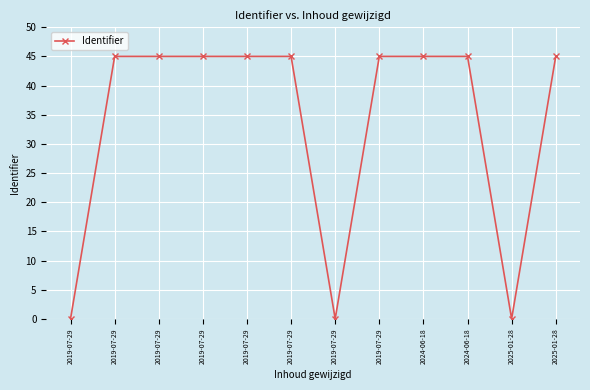

What is the sum of the values at 2019-07-29 and 2024-06-18?

90.0